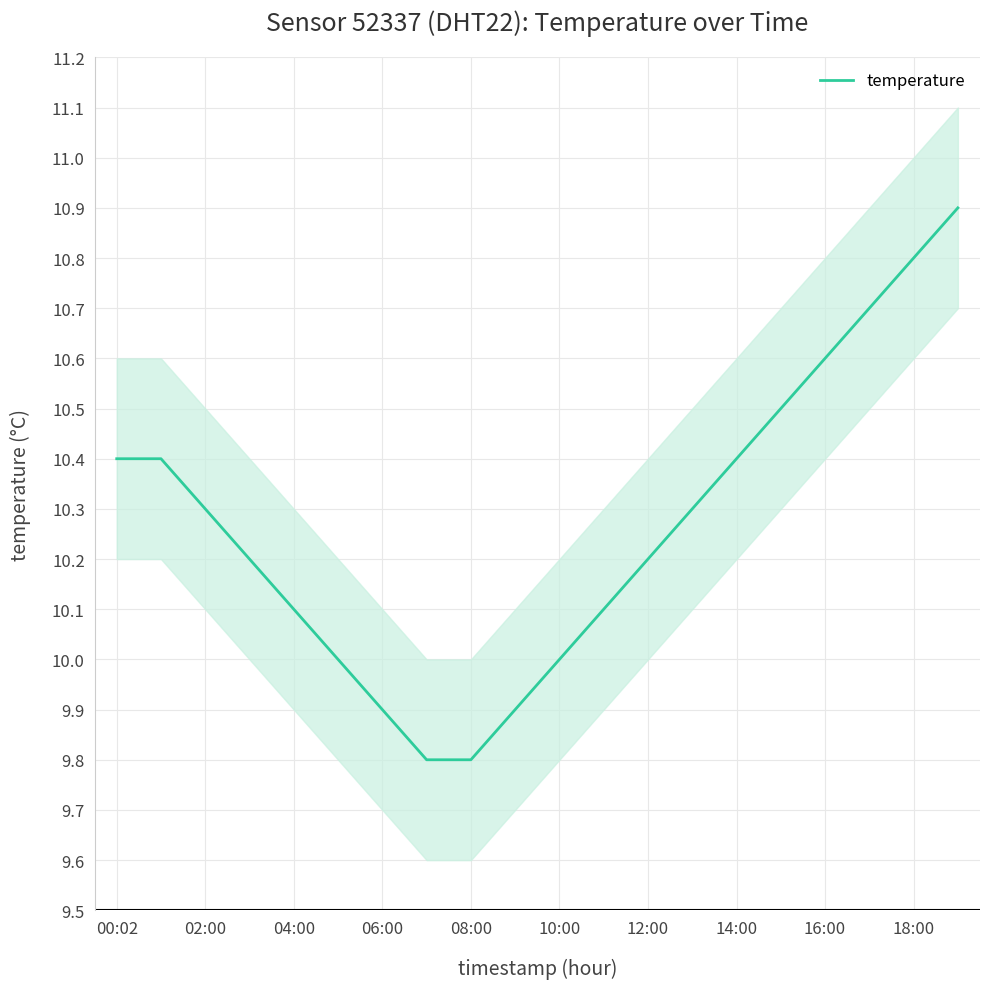

Between 15 and 00:02, which is larger?

15